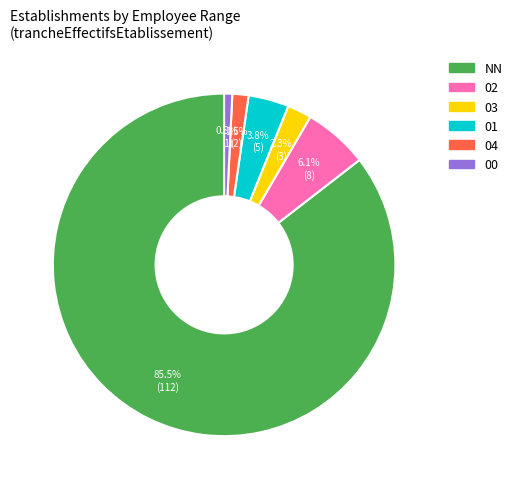

Combined, do 03 and 04 account for over 50%?

No